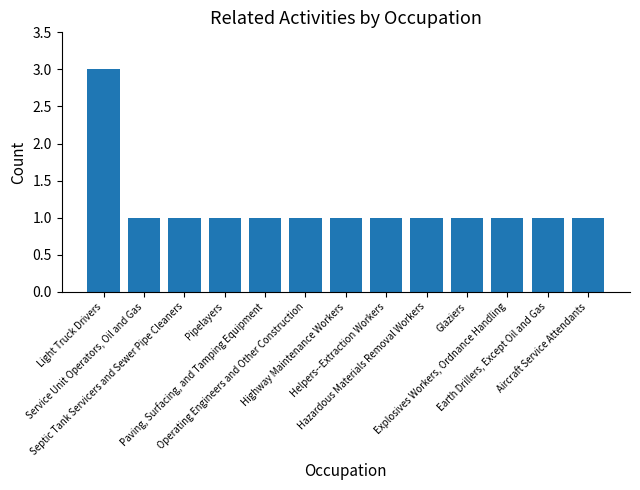

Does the chart contain stacked bars?

No